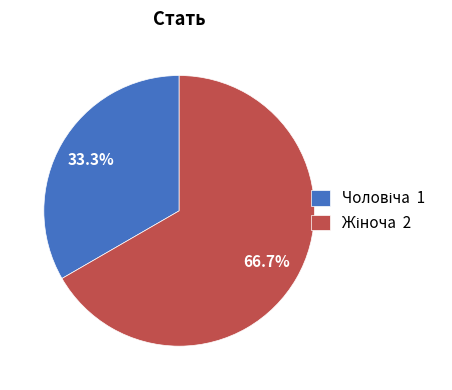

To the nearest percent, what percentage of the pie is Чоловіча?

33%